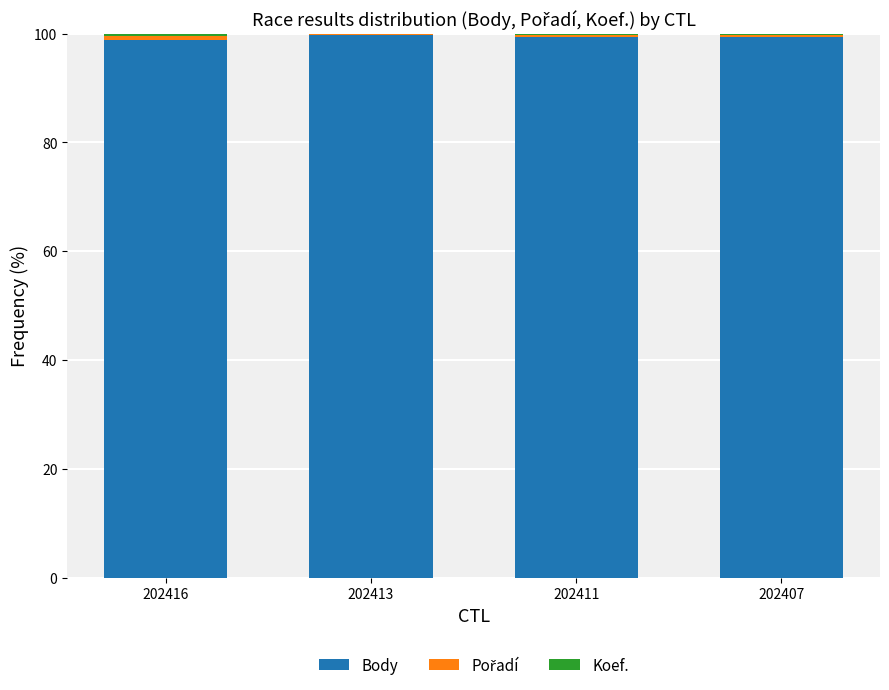

The value of Body at 202407 is 99.4. True or false?

True